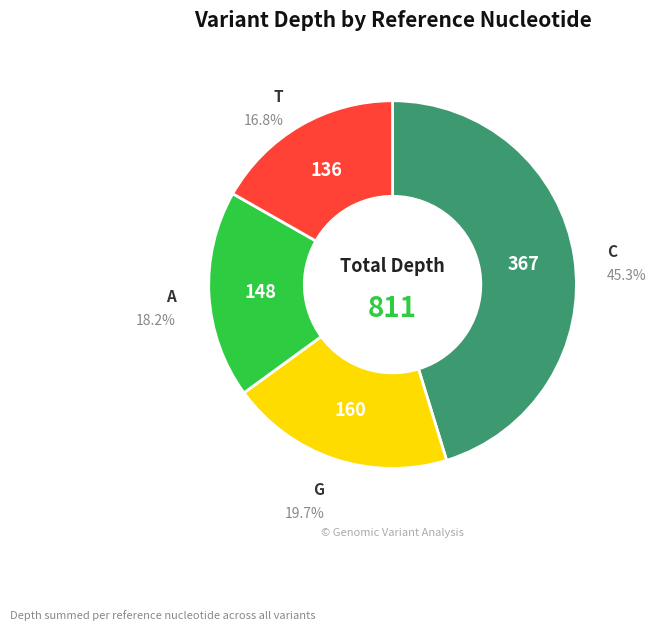

Is there any slice that represents more than half of the pie?

No